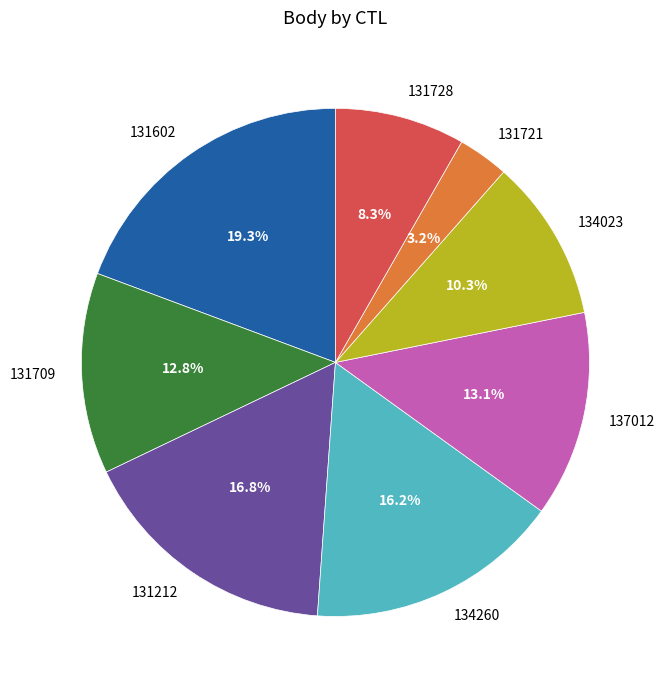

What percentage is NOT represented by 137012?

86.9%